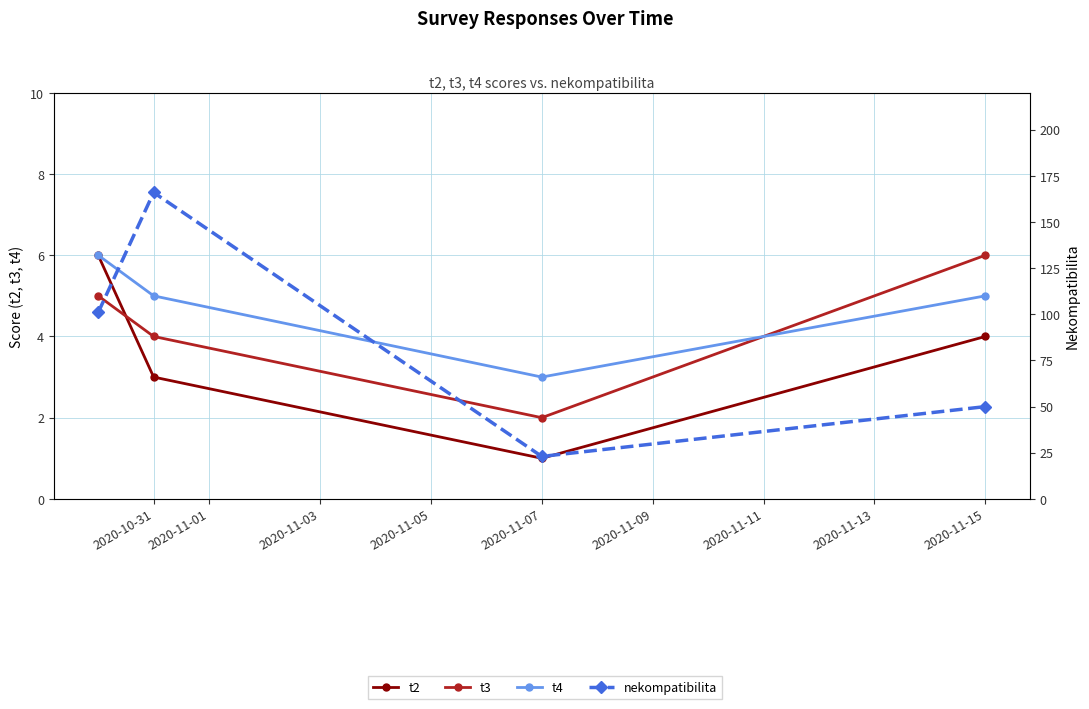

After their last crossing, which series has the higher values: t3 or t4?

t3